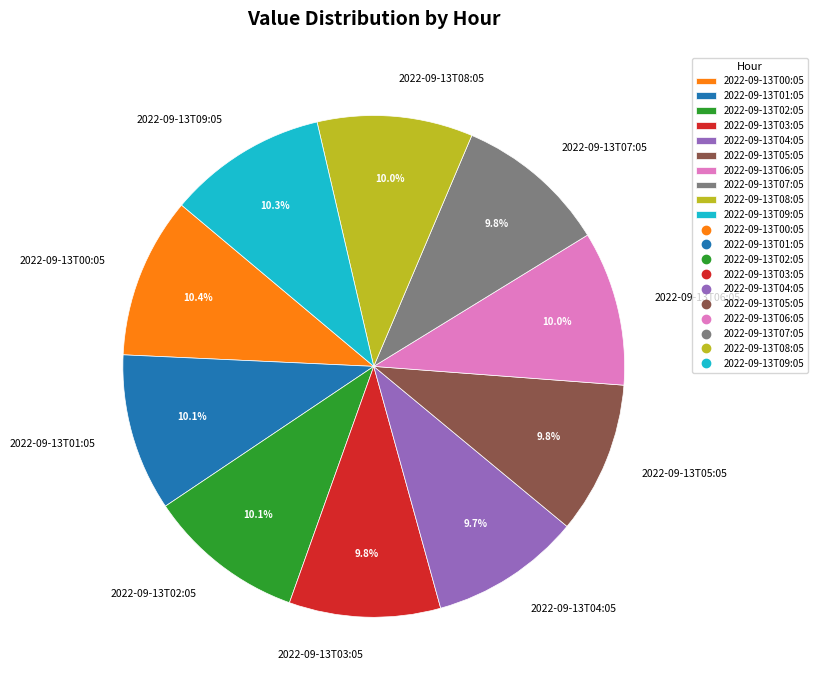

Combined, do 2022-09-13T04:05 and 2022-09-13T09:05 account for over 50%?

No